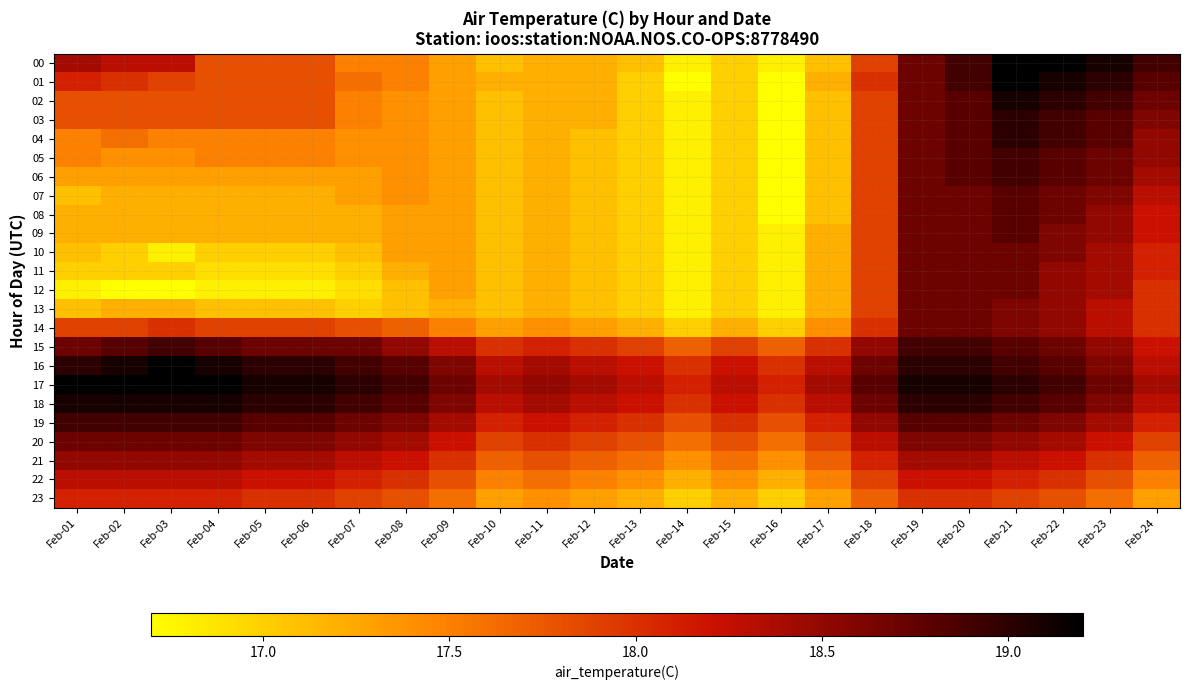

Between Feb-12 and Feb-15, which series saw the biggest shift?

00